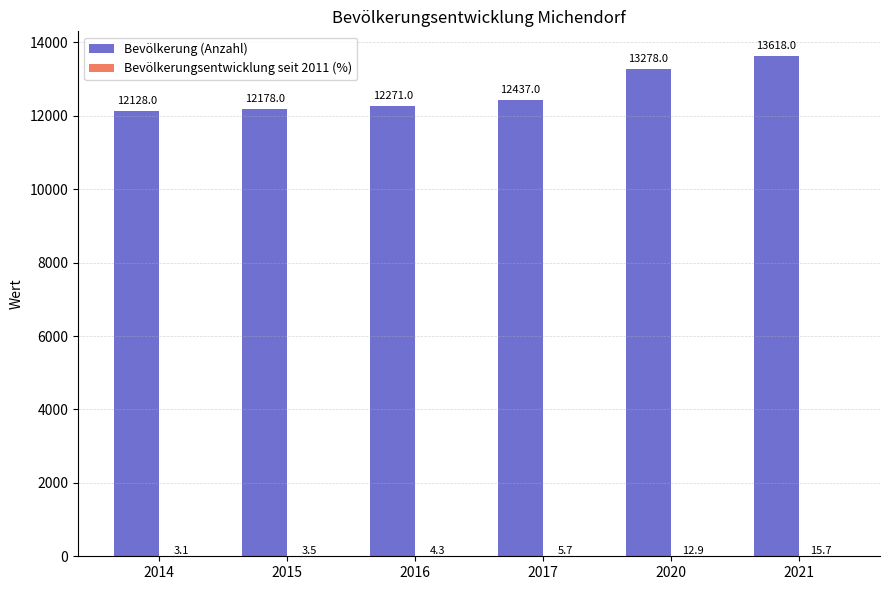

At which label is Bevölkerung (Anzahl) closest to 12873?

2020